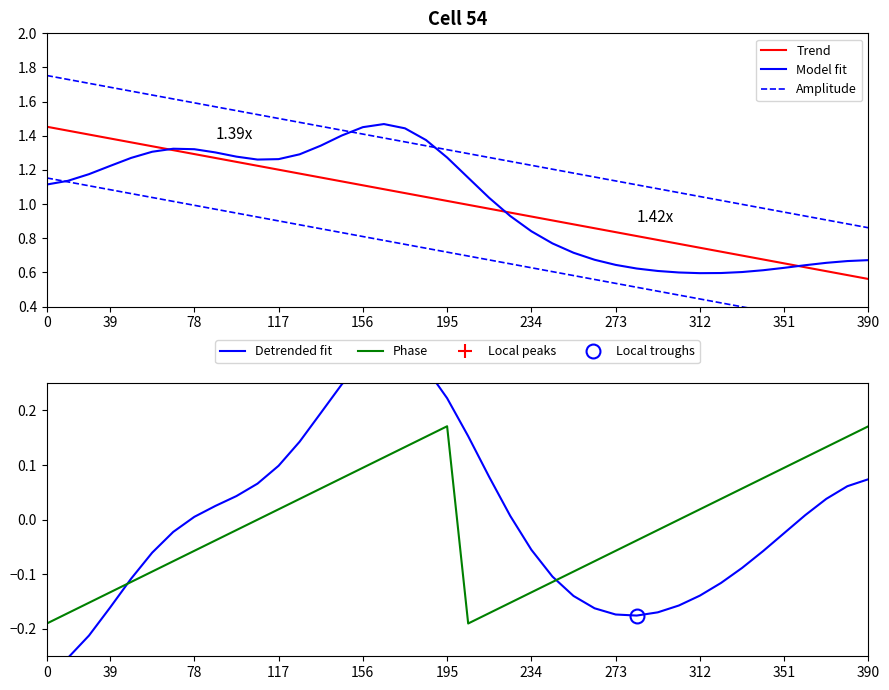

True or false: Model fit has more than 2 interior local peaks.

False